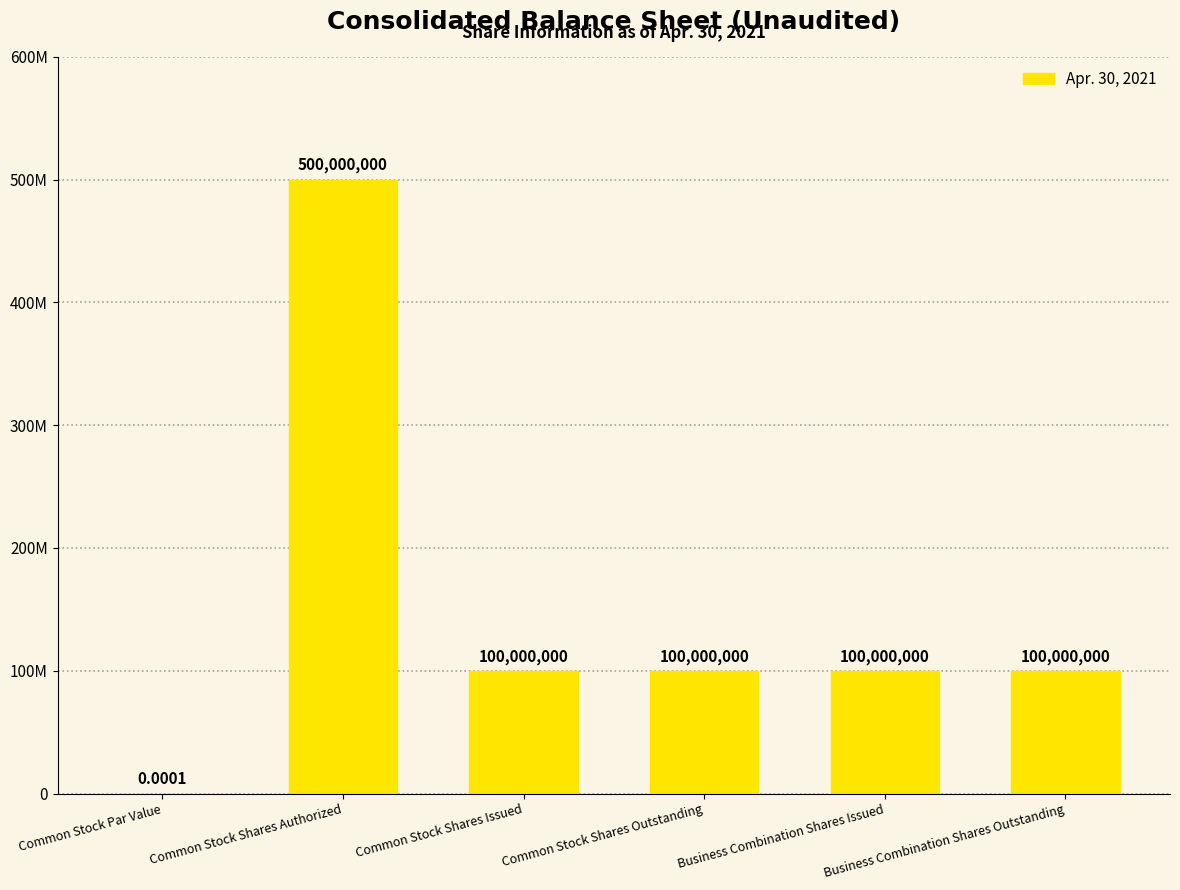

Are the bars horizontal?

No